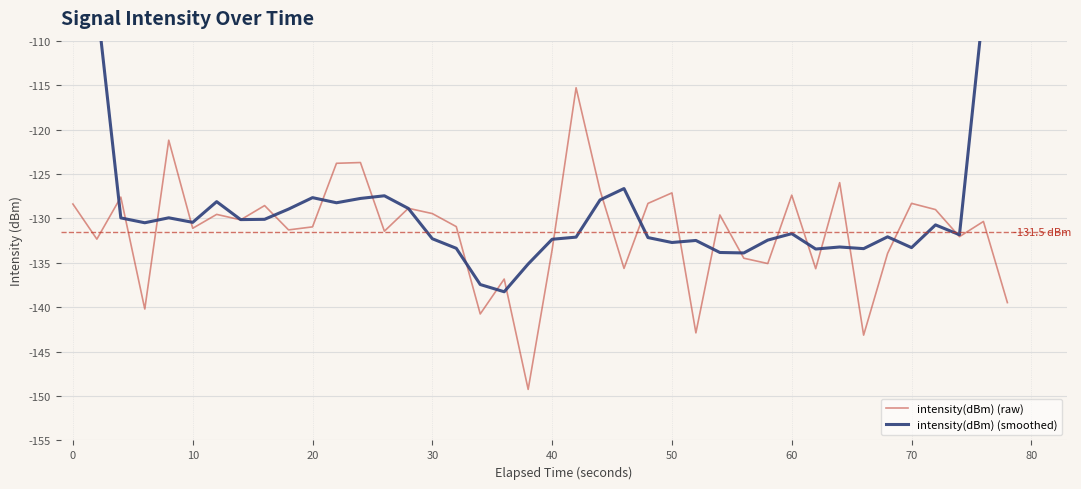

What is the highest value of the intensity(dBm) (raw) series?

-115.3